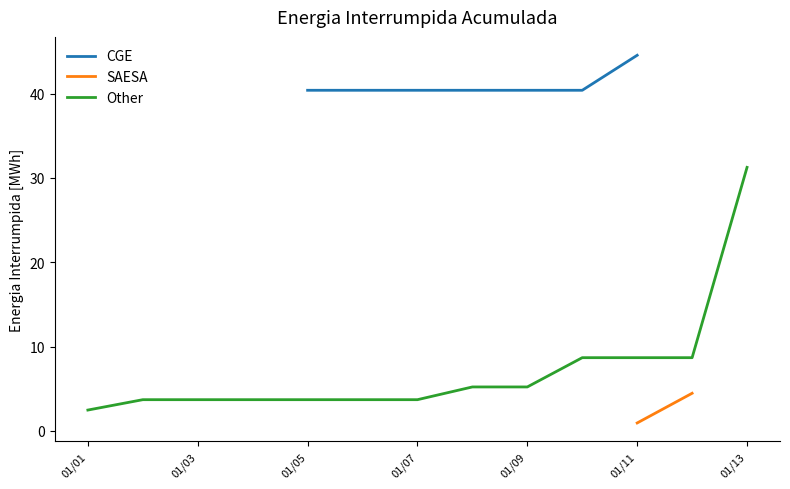

The value of CGE at 01/07 is 40.4. True or false?

True